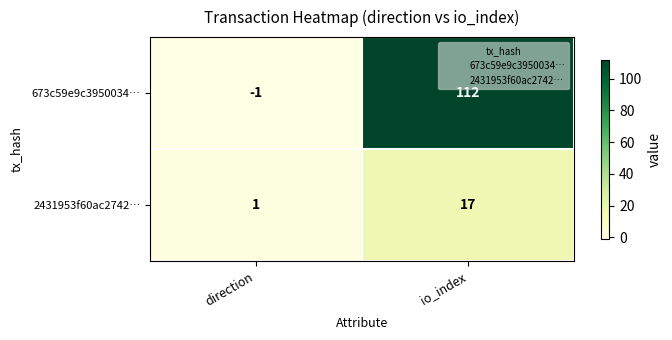

Which series changed the most between direction and io_index?

673c59e9c3950034…